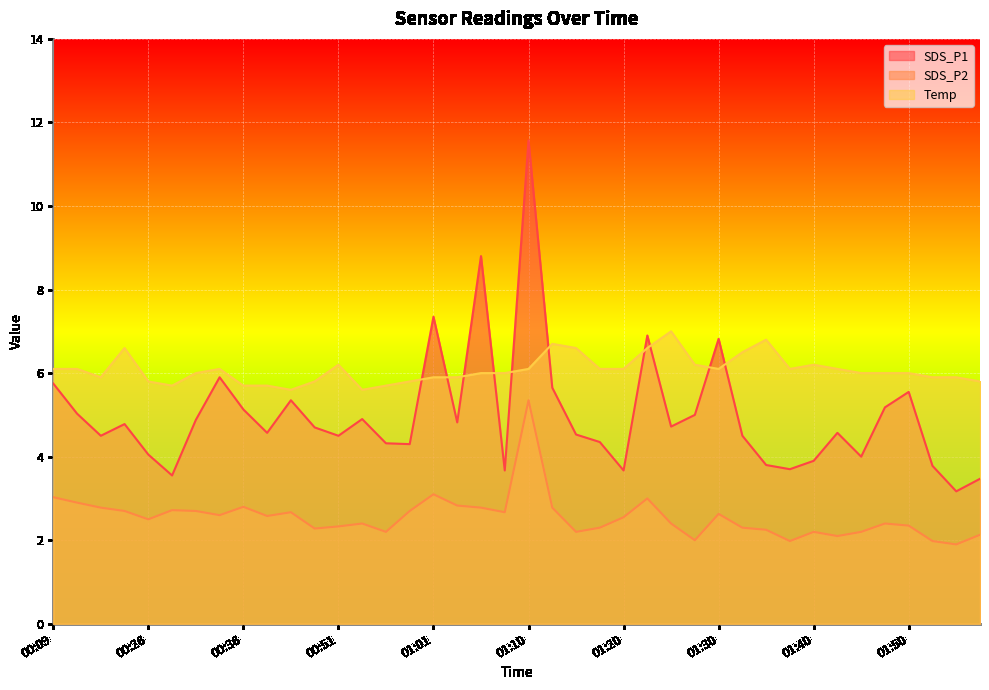

True or false: SDS_P2 and SDS_P1 intersect in this chart.

False